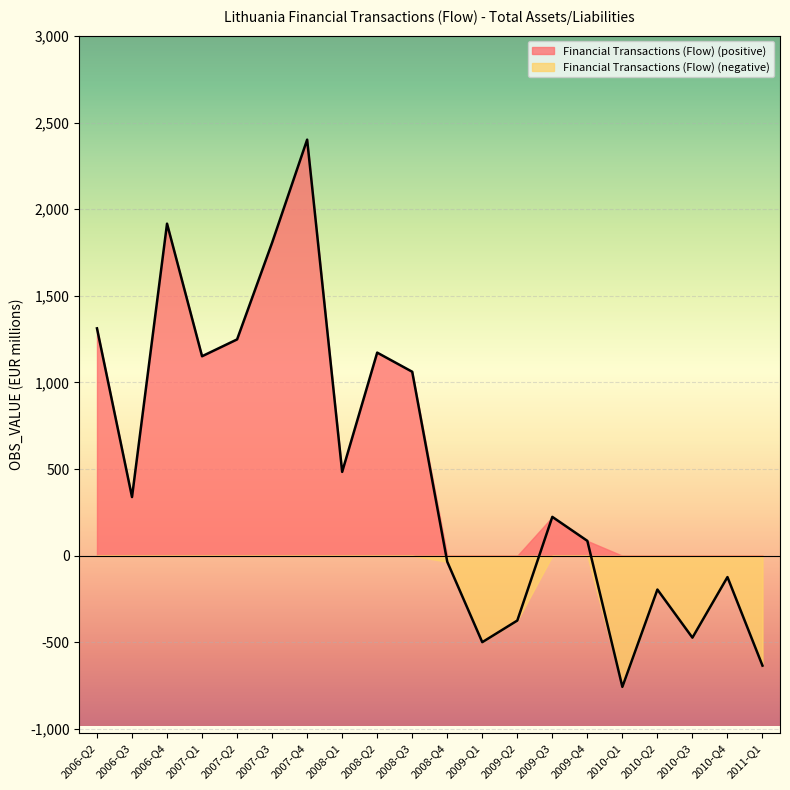

Which label corresponds to the smallest value in the chart?

2010-Q1